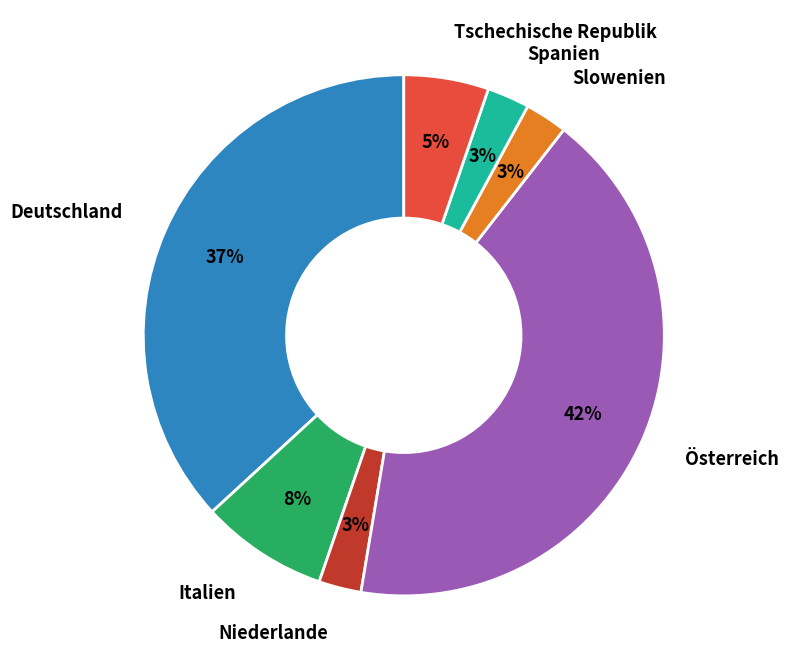

To the nearest percent, what is the combined percentage of Spanien and Tschechische Republik?

8%